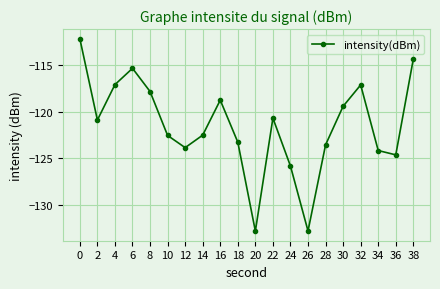

True or false: there are more than 2 points higher than both neighbors.

True